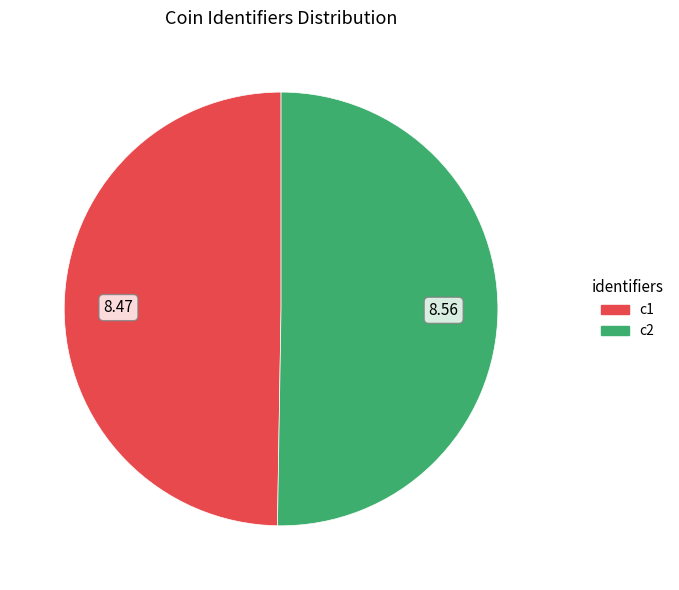

Does any single category account for the majority?

Yes